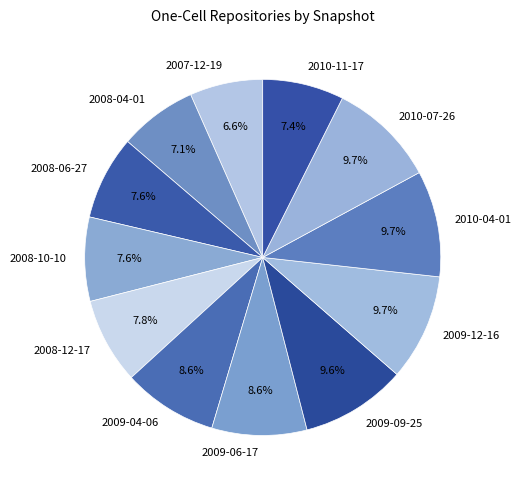

To the nearest percent, what is the difference between the 2008-06-27 and 2009-09-25 slice percentages?

2%